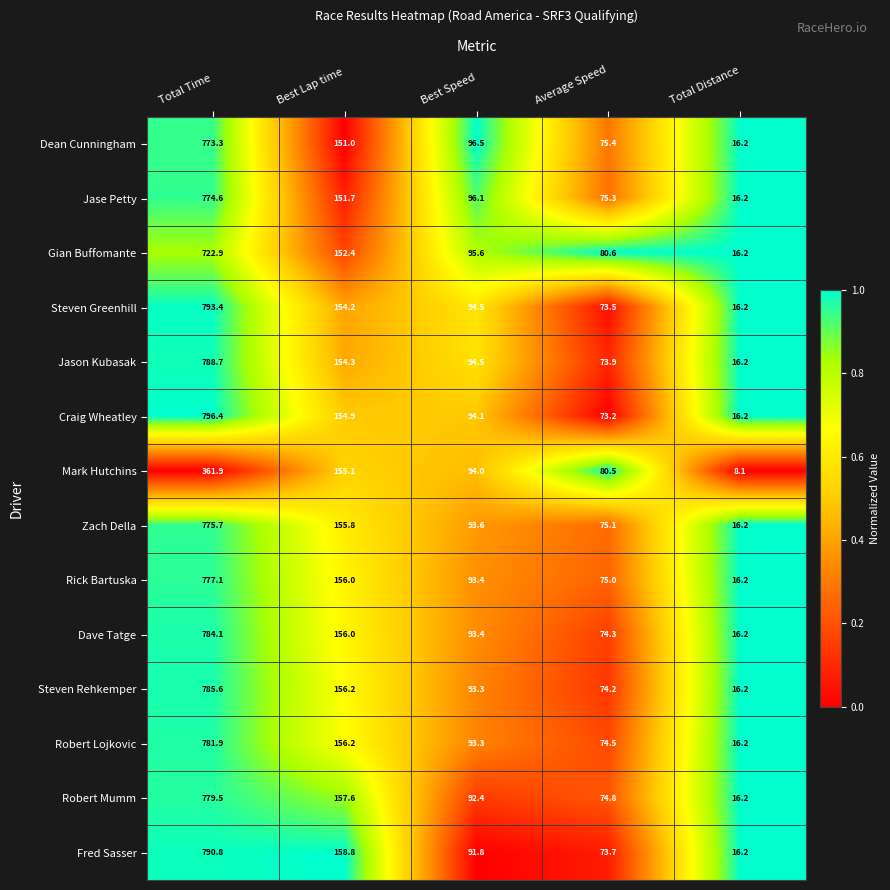

List the series in order of their peak value, highest first.

Craig Wheatley, Steven Greenhill, Fred Sasser, Jason Kubasak, Steven Rehkemper, Dave Tatge, Robert Lojkovic, Robert Mumm, Rick Bartuska, Zach Della, Jase Petty, Dean Cunningham, Gian Buffomante, Mark Hutchins